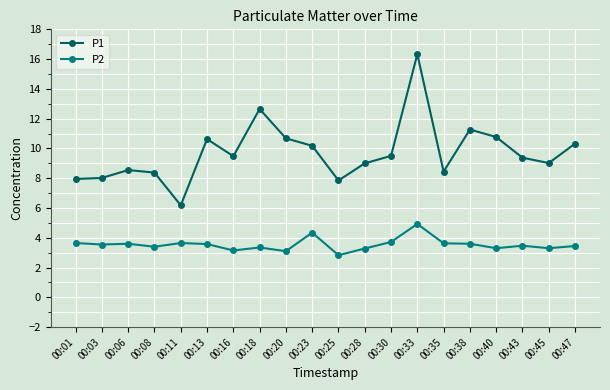

What is the sum of all P1 values?

194.6